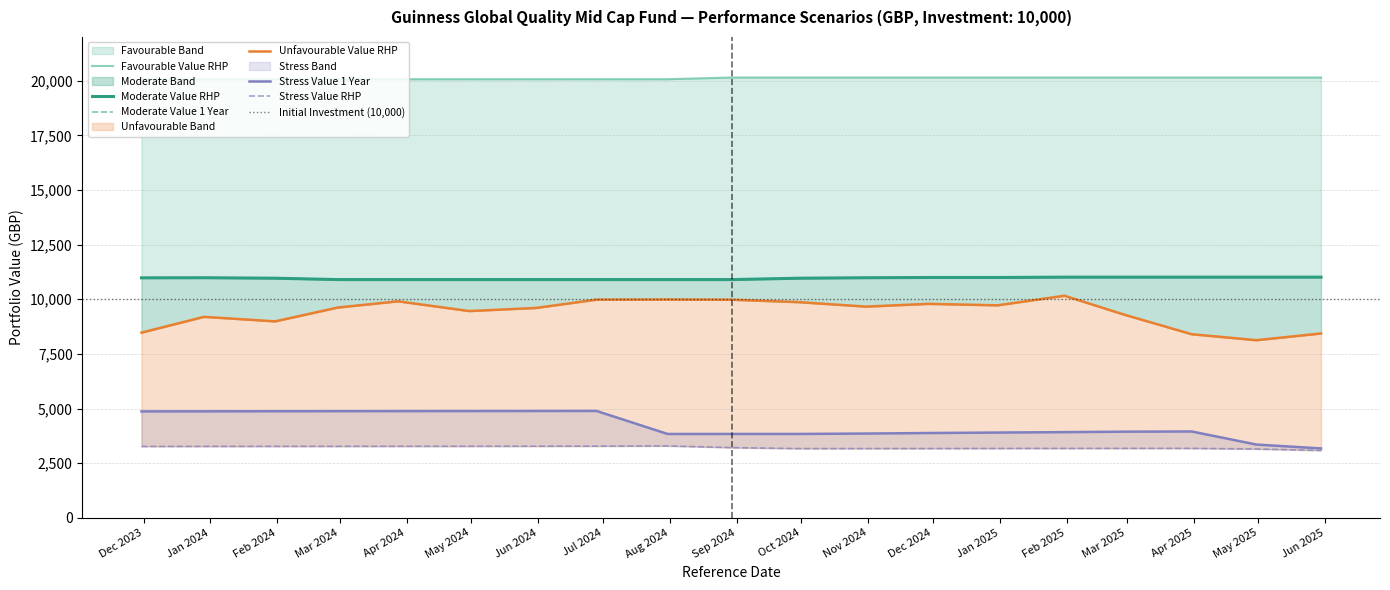

What is the highest value of the Moderate Value 1 Year series?

11011.7